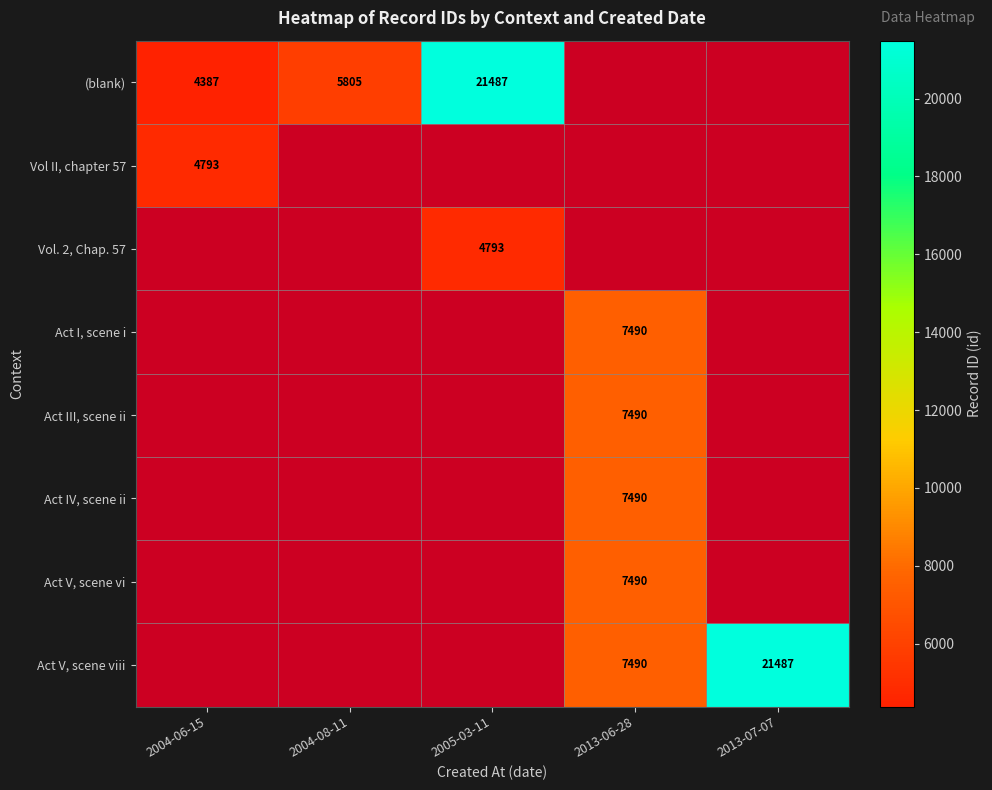

True or false: (blank) has a value of 4387 at 2004-06-15.

True